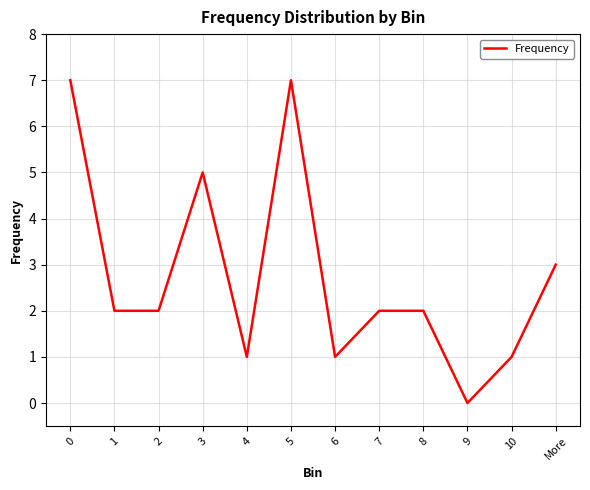

What is the change in value from 6 to 7?

+1